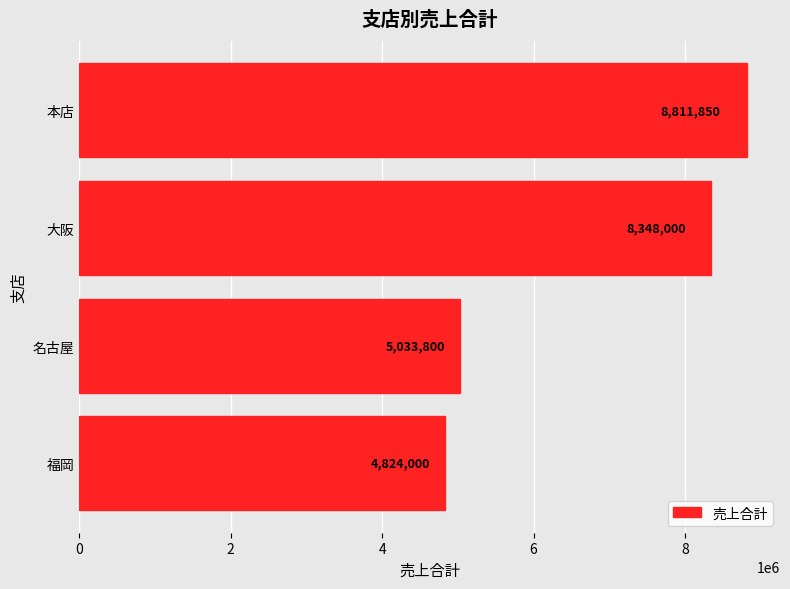

Approximately how many times larger is the value at 福岡 compared to 名古屋?

1.0